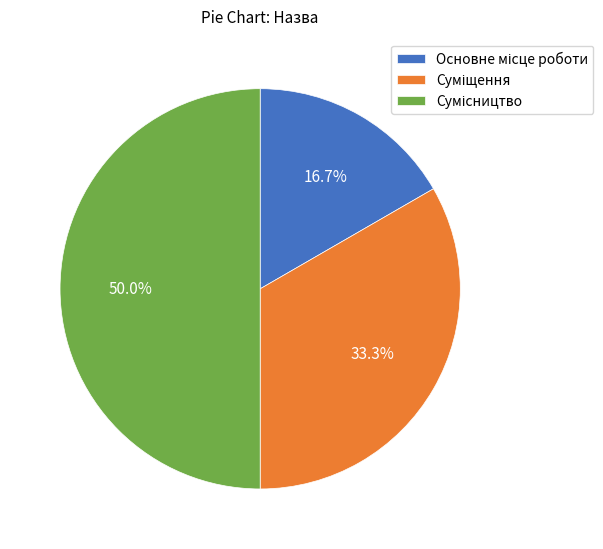

Count the number of slices in the pie.

3